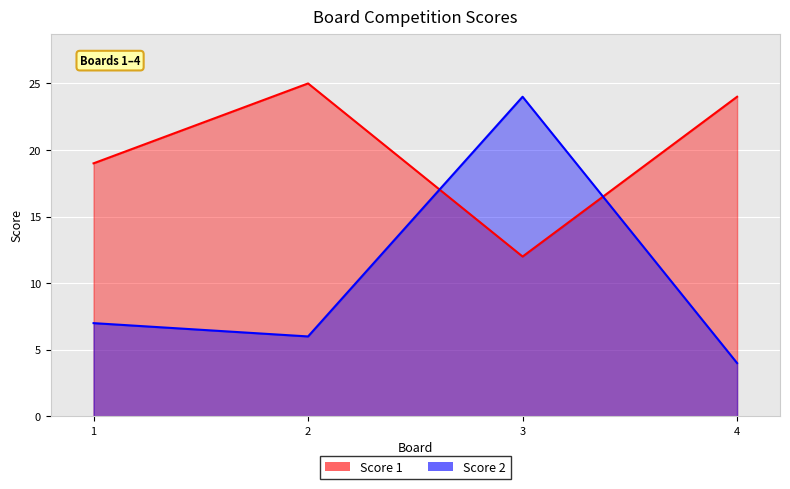

In Score 1, how many points are lower than both neighbors (excluding endpoints)?

1